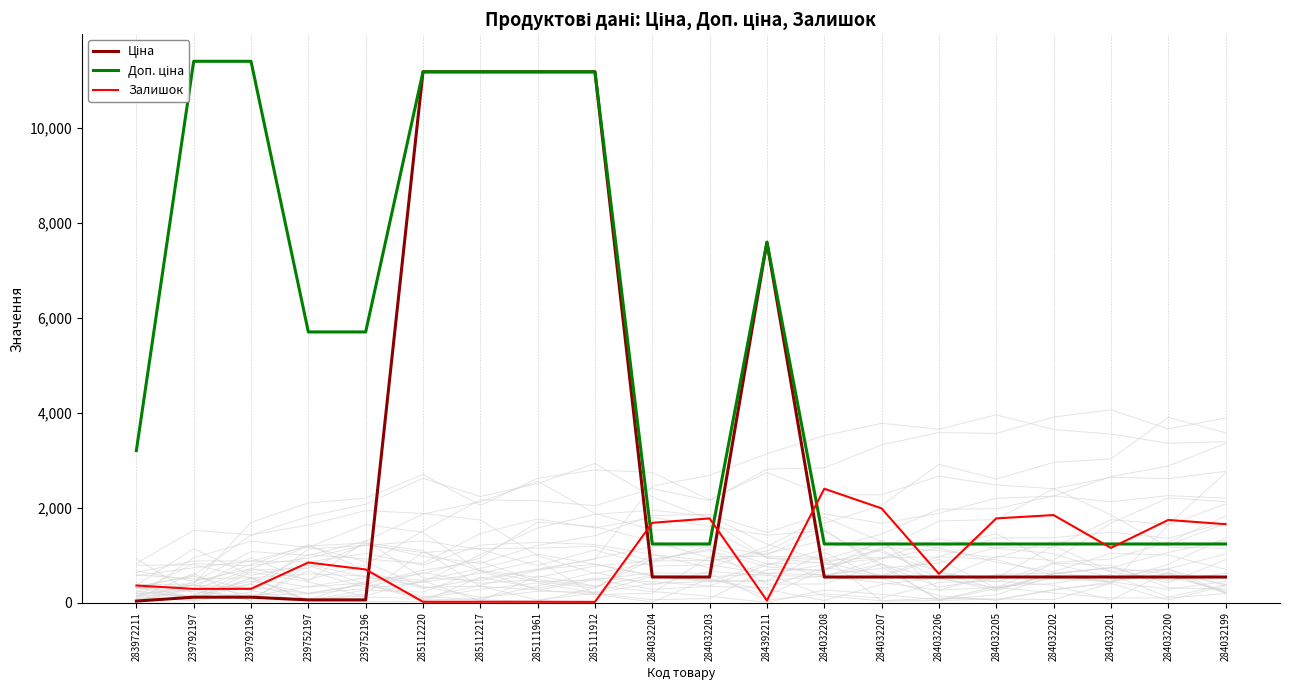

Reading left to right, what are all the values shown in this chart?

Ціна: 32.0	114.1	114.1	57.0	57.0	11188.2	11188.2	11188.2	11188.2	539.0	539.0	7596.5	539.0	539.0	539.0	539.0	539.0	539.0	539.0	539.0
Доп. ціна: 3205.0	11410.0	11410.0	5705.0	5705.0	11188.2	11188.2	11188.2	11188.2	1235.4	1235.4	7596.5	1235.4	1235.4	1235.4	1235.4	1235.4	1235.4	1235.4	1235.4
Залишок: 360.0	289.0	290.0	845.0	698.0	17.0	17.0	17.0	15.0	1682.0	1774.0	43.0	2400.0	1986.0	605.0	1775.0	1845.0	1153.0	1742.0	1653.0